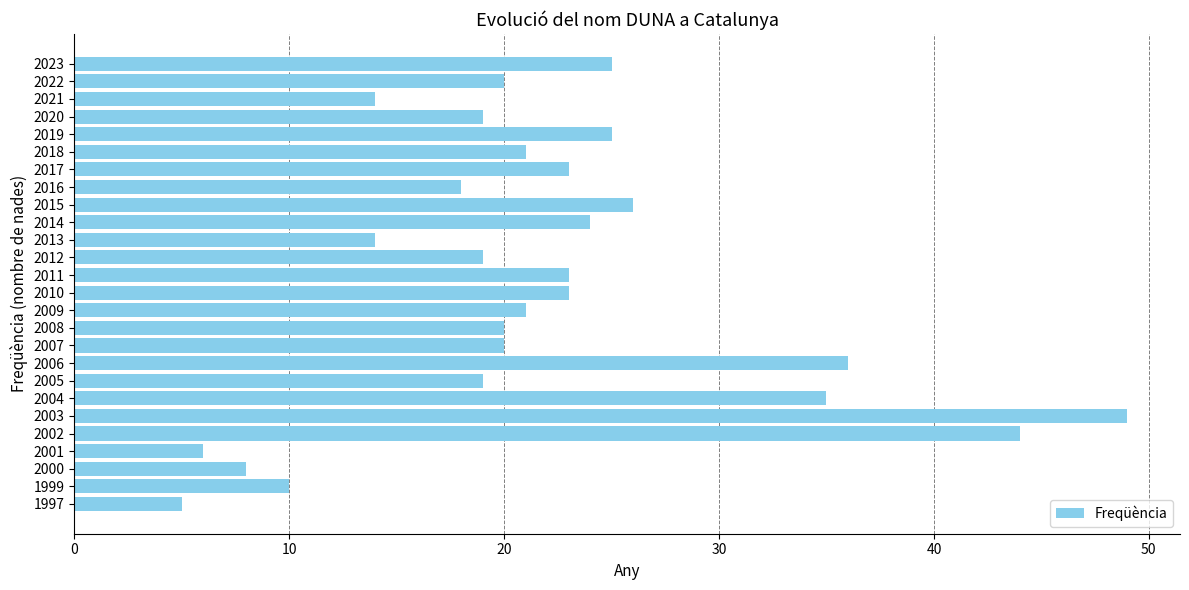

How many data points does each series have?

26